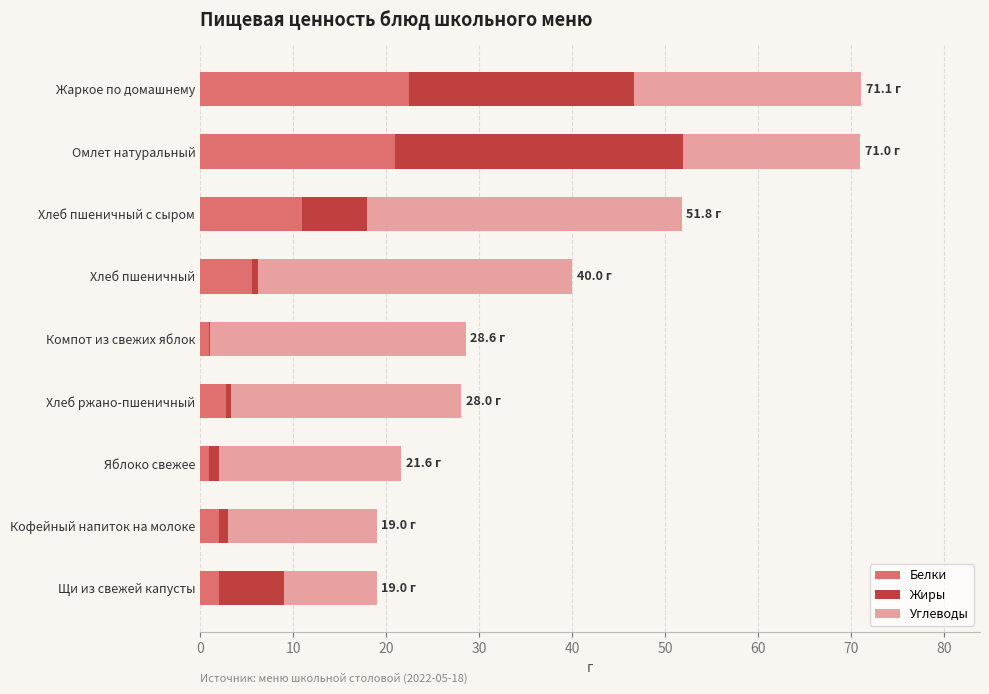

How many data points does each series have?

9